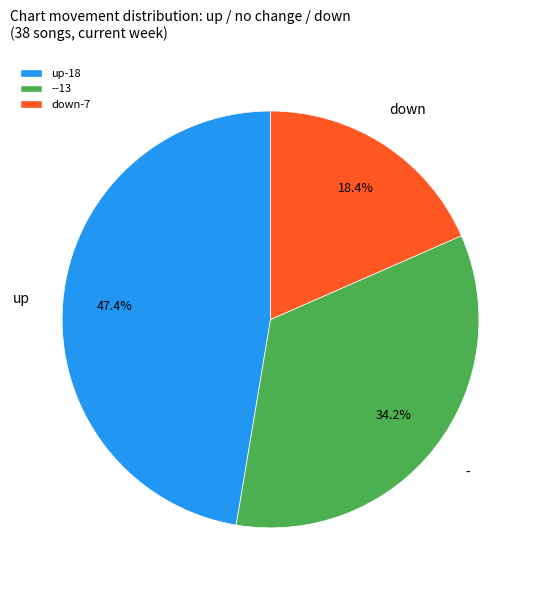

What percentage is NOT represented by -?

65.8%